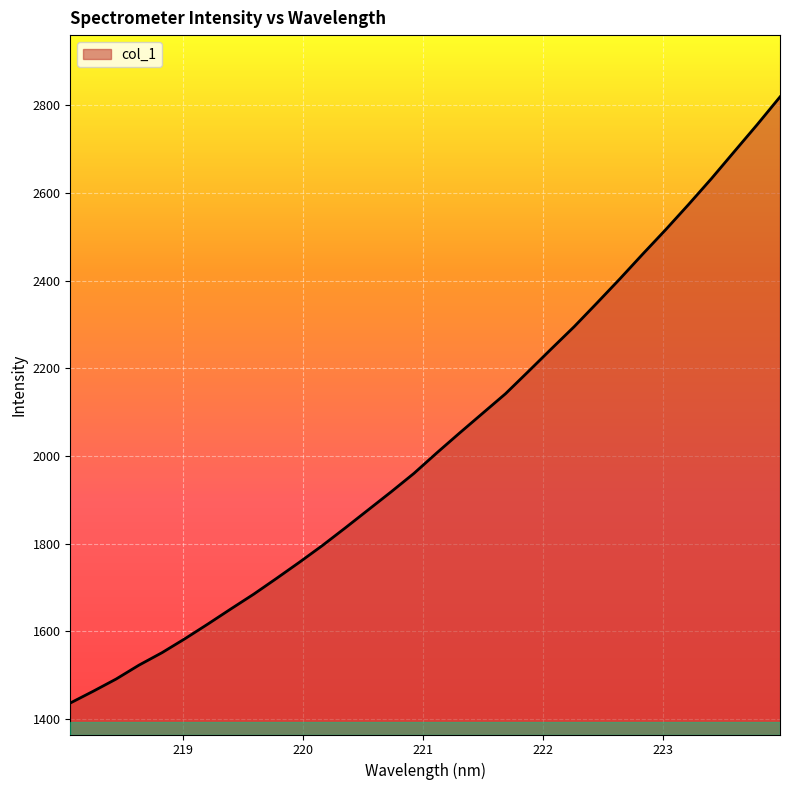

What is the greatest value displayed?

2819.5